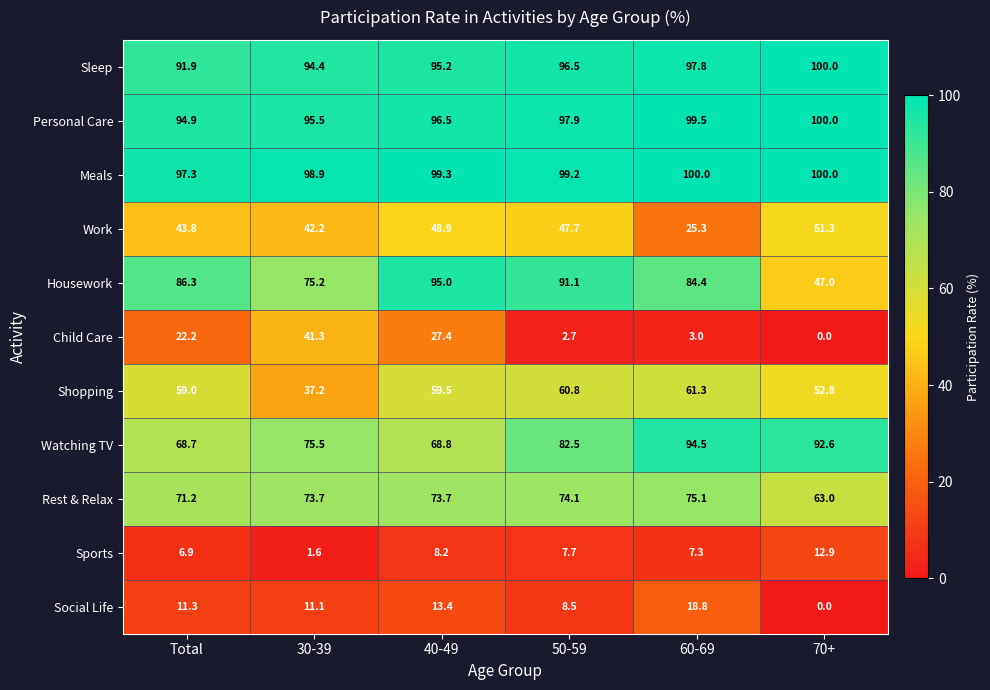

The Rest & Relax series shows 73.7 at 30-39. True or false?

True